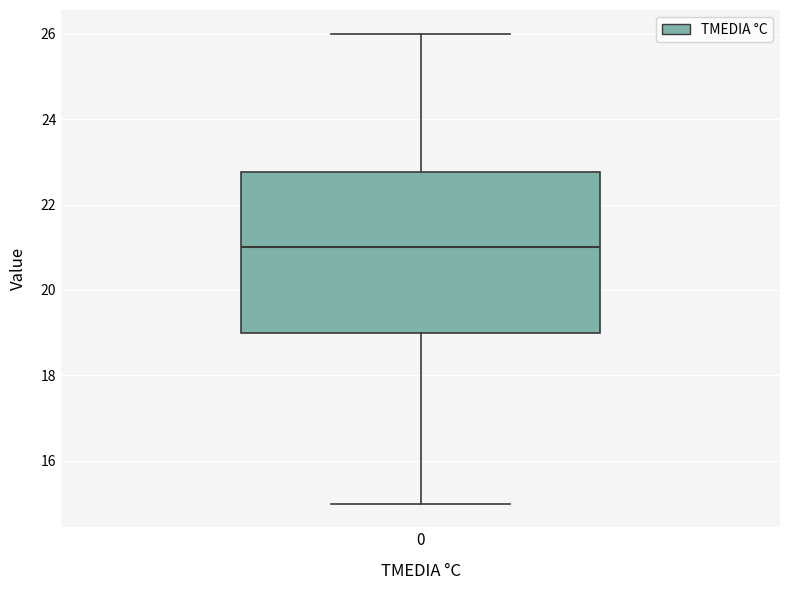

Transcribe this box plot: give where the median line is, the range the box spans, and where the two whiskers end, as read against the y-axis. The values are not printed on the chart, so give them approximately, as read against the axis.

median 21.0, box 19.0 to 22.8, whiskers 15.0 to 26.0